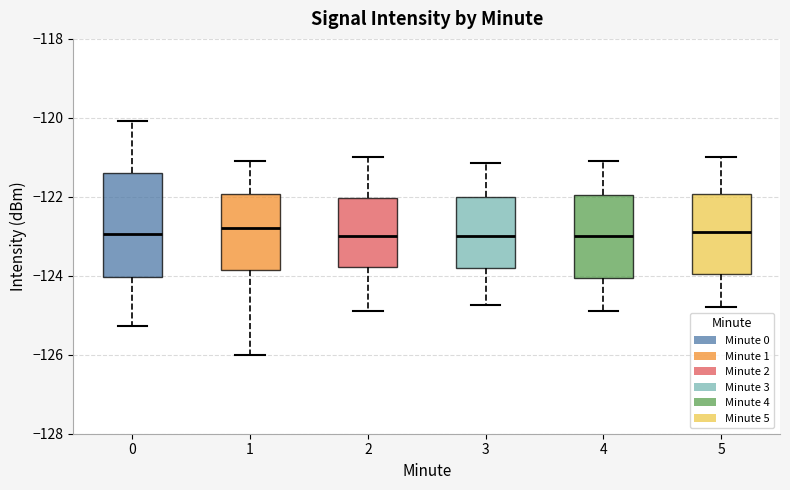

Reading left to right, read every box against the y-axis: the position of its median line, the range the box covers, and the ends of its whiskers. The values are not printed on the chart, so give them approximately, as read against the axis.

0: median -123.0, box -124.0 to -121.4, whiskers -125.2 to -120.0
1: median -122.8, box -123.8 to -122.0, whiskers -126.0 to -121.0
2: median -123.0, box -123.8 to -122.0, whiskers -124.8 to -121.0
3: median -123.0, box -123.8 to -122.0, whiskers -124.8 to -121.2
4: median -123.0, box -124.0 to -122.0, whiskers -124.8 to -121.0
5: median -122.8, box -124.0 to -122.0, whiskers -124.8 to -121.0